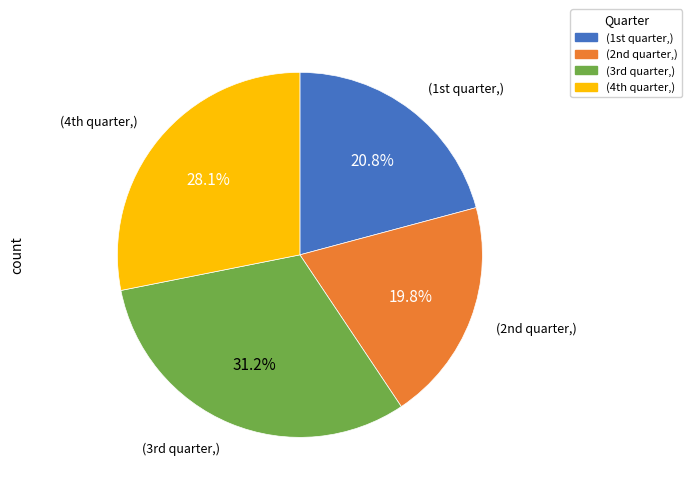

Is there a majority slice in this chart?

No